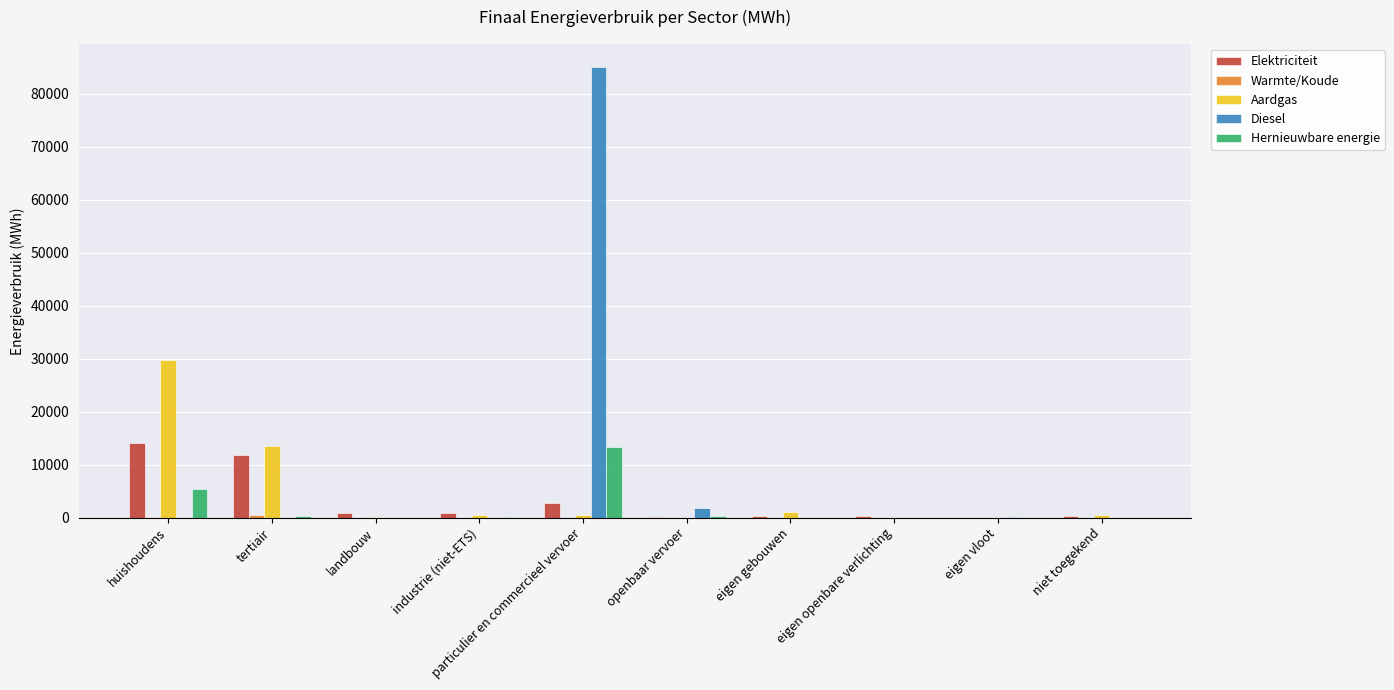

Which series has the largest total across all categories?

Diesel